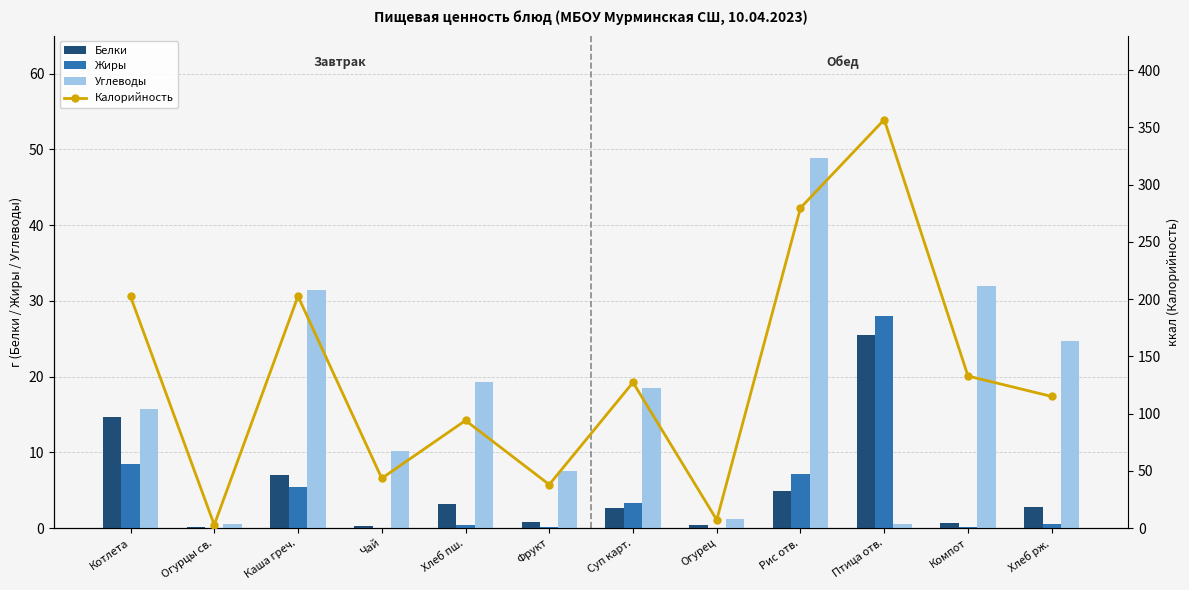

The value of Жиры at Каша греч. is 5.4. True or false?

True